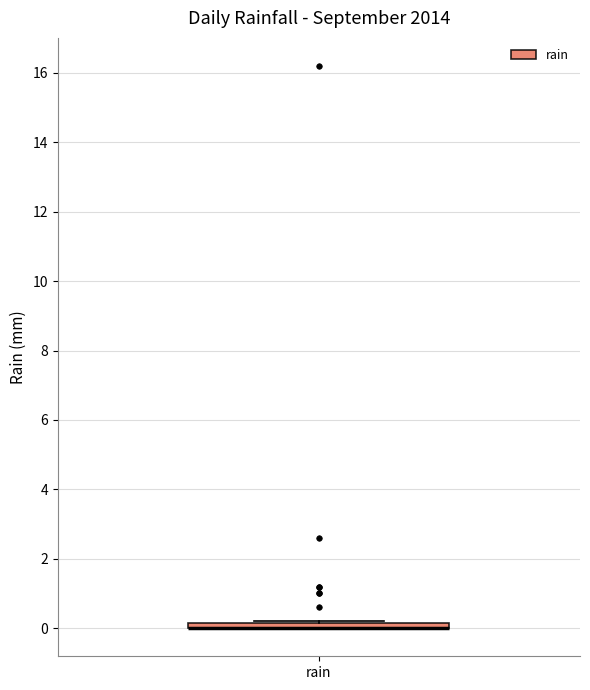

Where is the lower edge of the box for rain on the y-axis? The values are not printed on the chart, so give them approximately, as read against the axis.

0.0